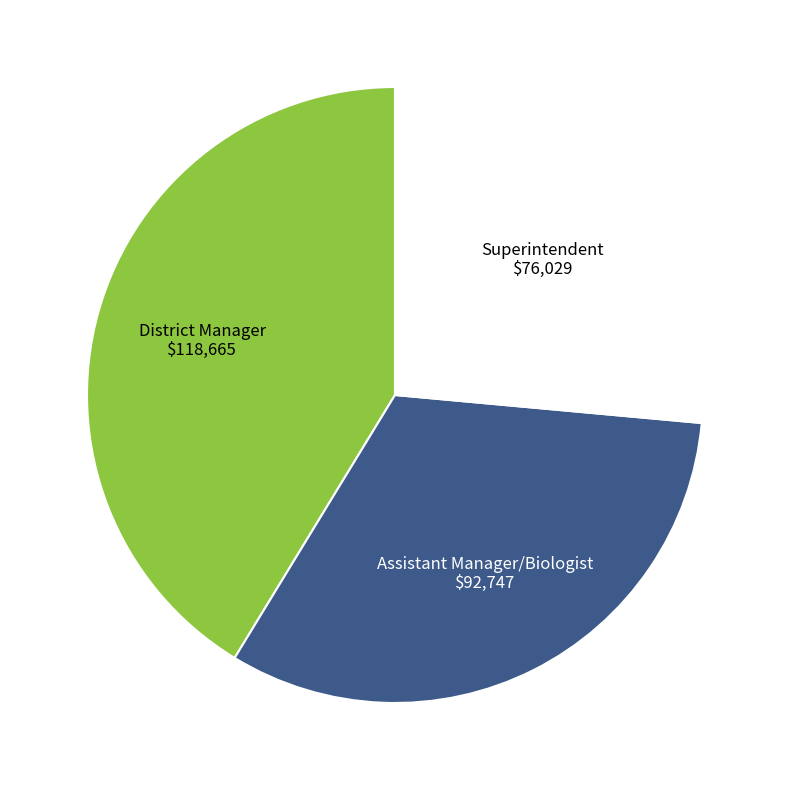

Does any single category account for the majority?

No